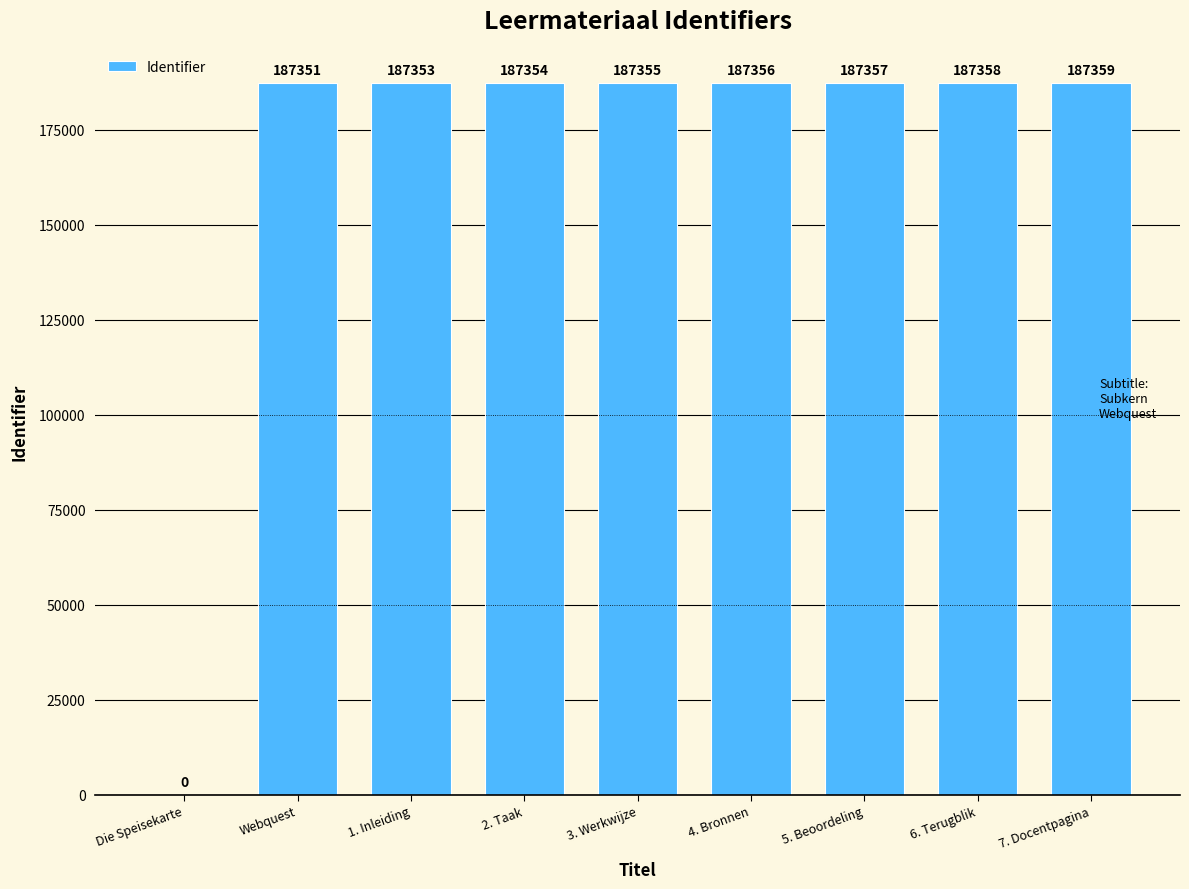

How many series are shown in this chart?

1